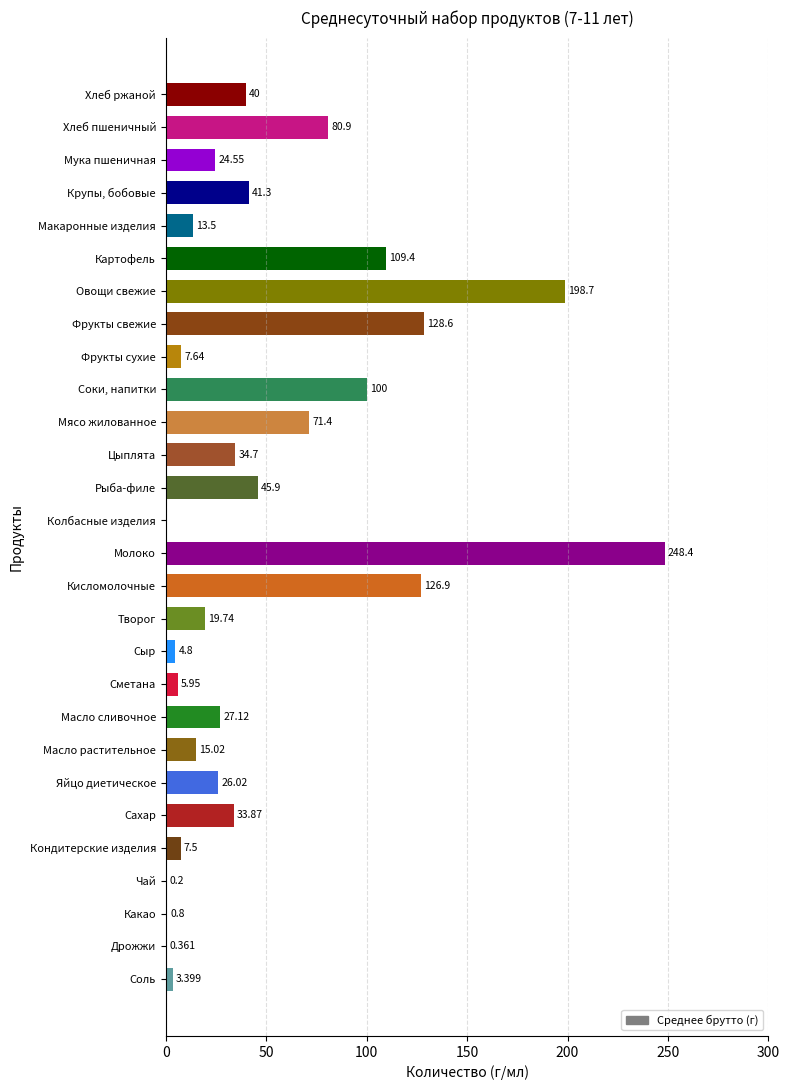

Which category has the highest value across all series?

Молоко